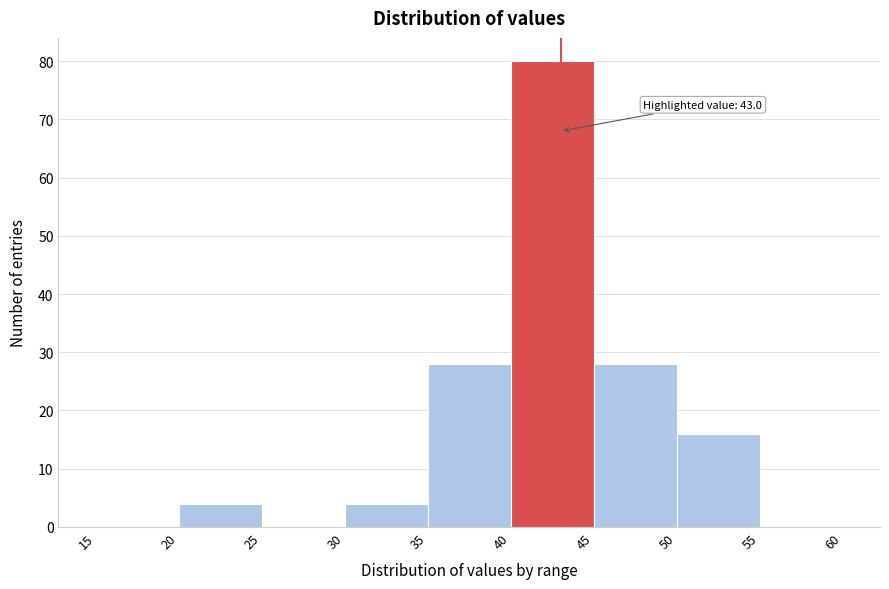

Which range on the x-axis has the tallest bar?

40 to 45